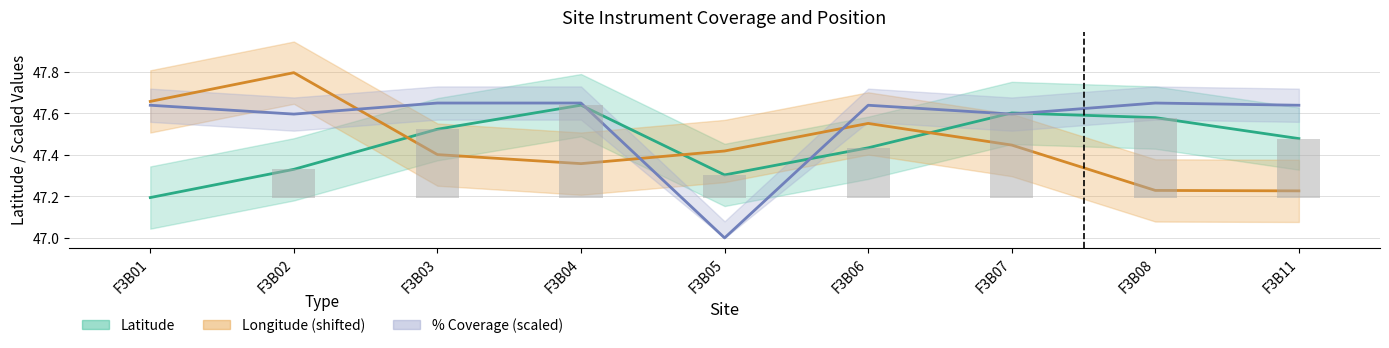

Which series has the largest total across all categories?

coverage